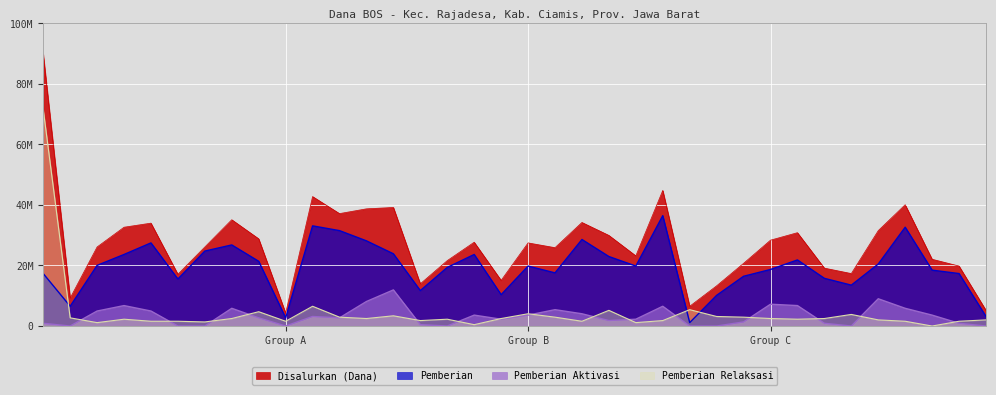

At which label does Pemberian first exceed 19800000?

SDN 1 ANDAPRAJA